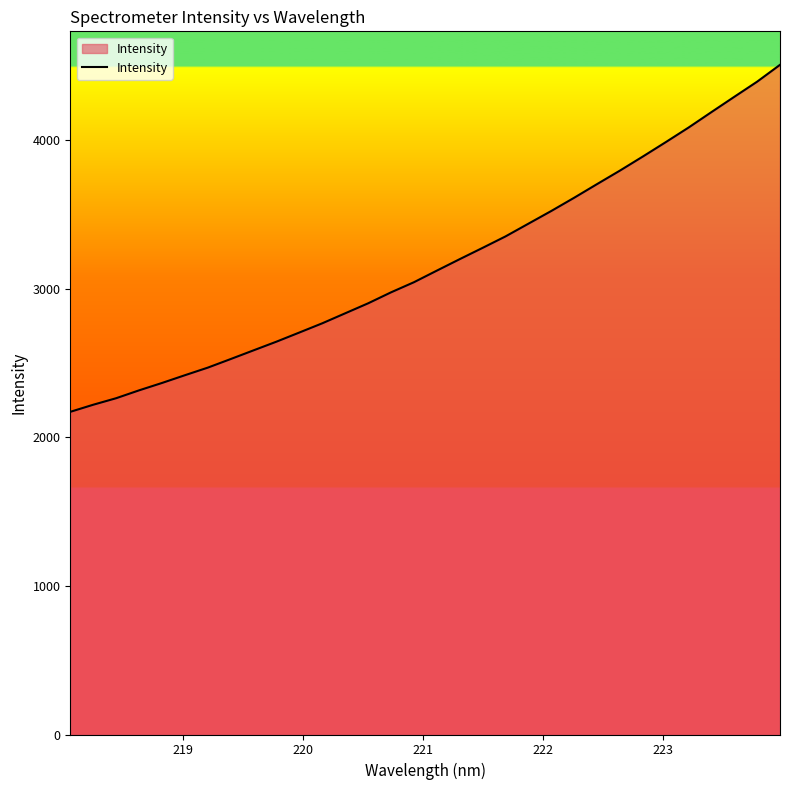

What is the greatest value displayed?

4508.3